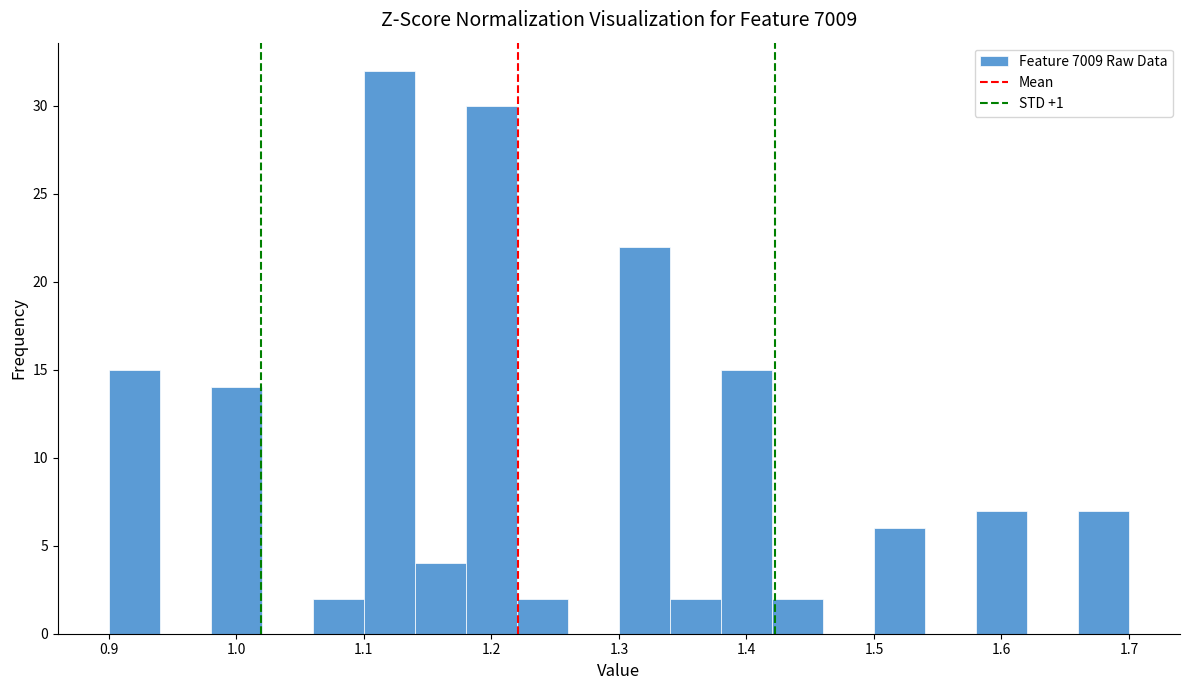

Reading left to right, transcribe this chart: for each bar, give the range it covers on the x-axis and its height. The values are not printed on the chart, so give them approximately, as read against the axis.

0.90 to 0.94: 15
0.94 to 0.98: 0
0.98 to 1.02: 14
1.02 to 1.06: 0
1.06 to 1.10: 2
1.10 to 1.14: 32
1.14 to 1.18: 4
1.18 to 1.22: 30
1.22 to 1.26: 2
1.26 to 1.30: 0
1.30 to 1.34: 22
1.34 to 1.38: 2
1.38 to 1.42: 15
1.42 to 1.46: 2
1.46 to 1.50: 0
1.50 to 1.54: 6
1.54 to 1.58: 0
1.58 to 1.62: 7
1.62 to 1.66: 0
1.66 to 1.70: 7